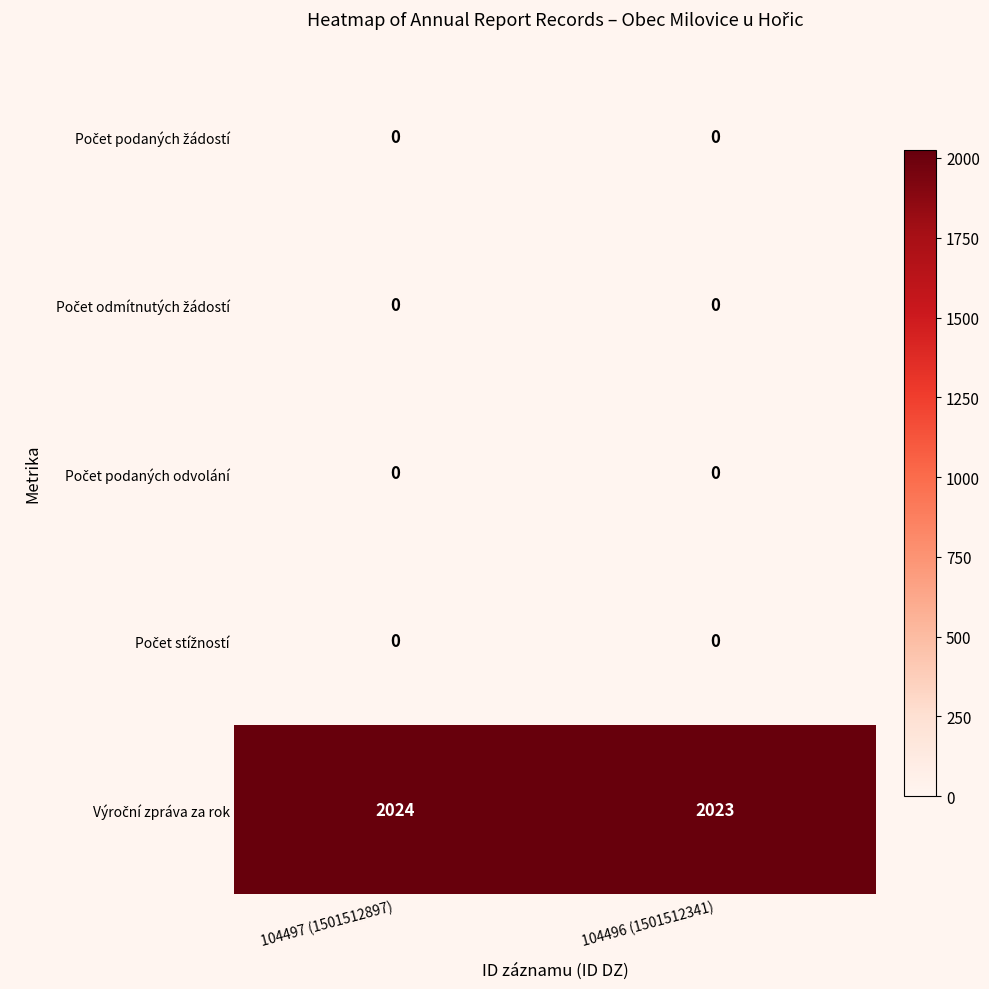

What is the maximum value shown in the chart?

2024